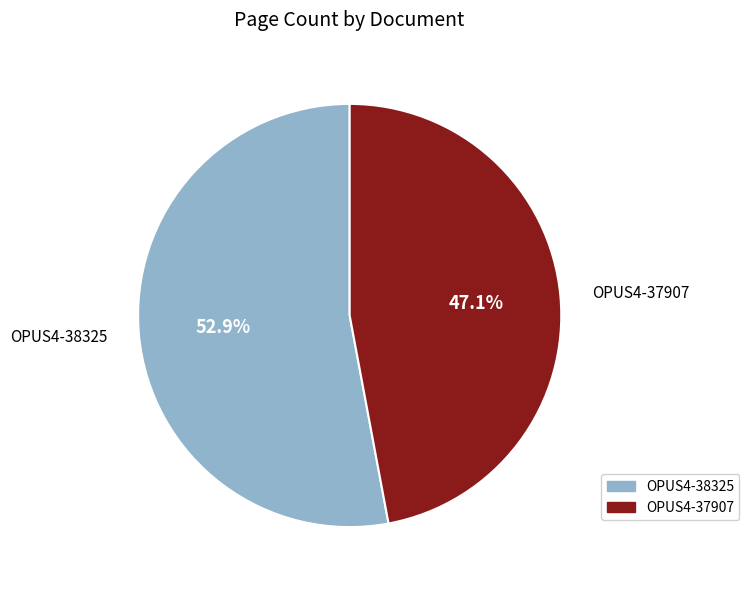

What portion of the pie excludes OPUS4-37907?

52.9%